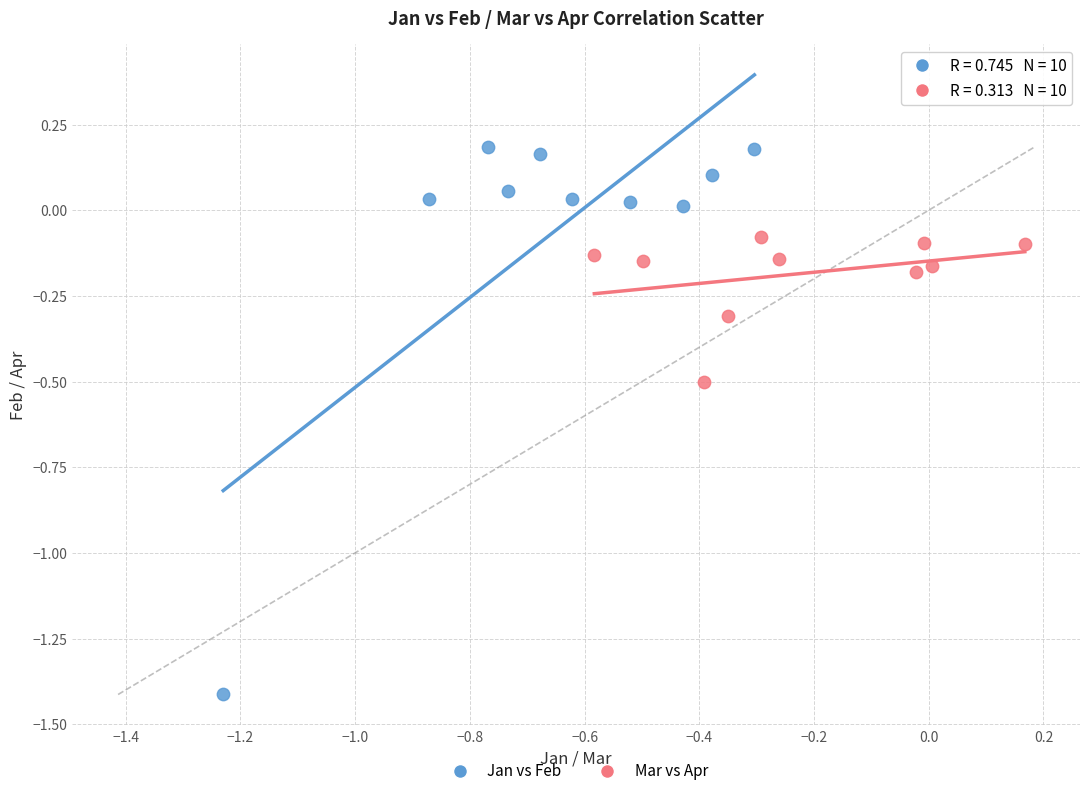

Which series has the largest Y range (max minus min)?

Jan vs Feb